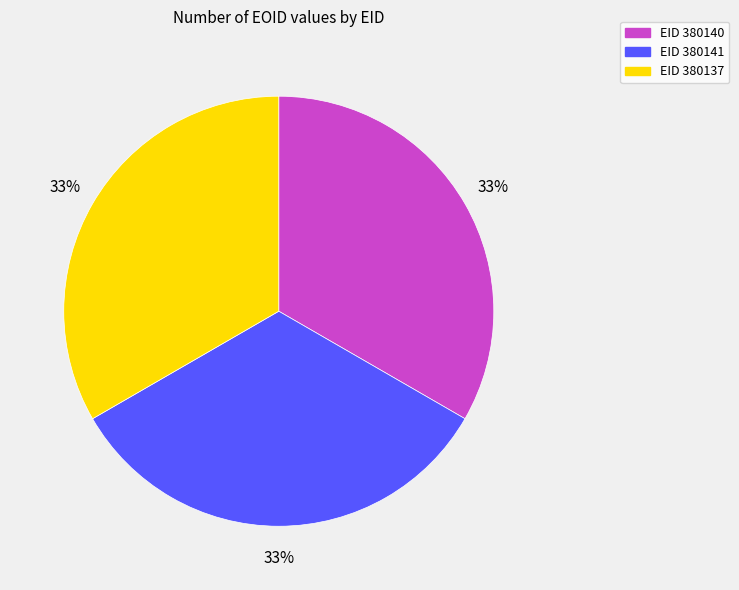

Is there a majority slice in this chart?

No